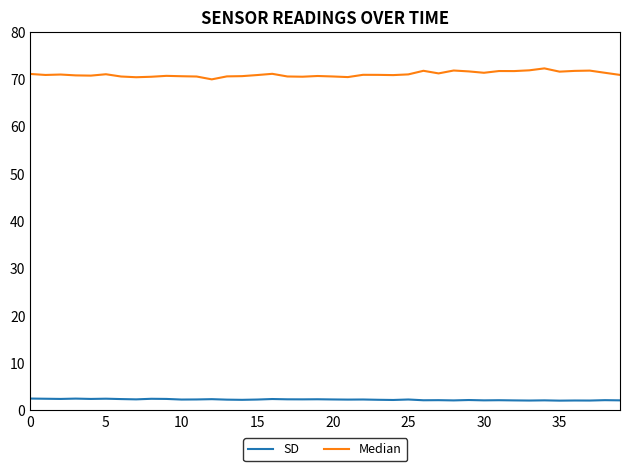

True or false: Median and SD cross at least once.

False